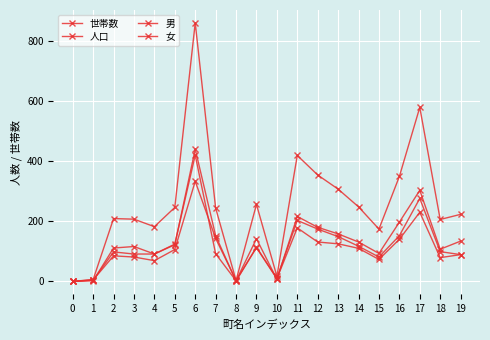

Is this an area chart (filled region under the line)?

No